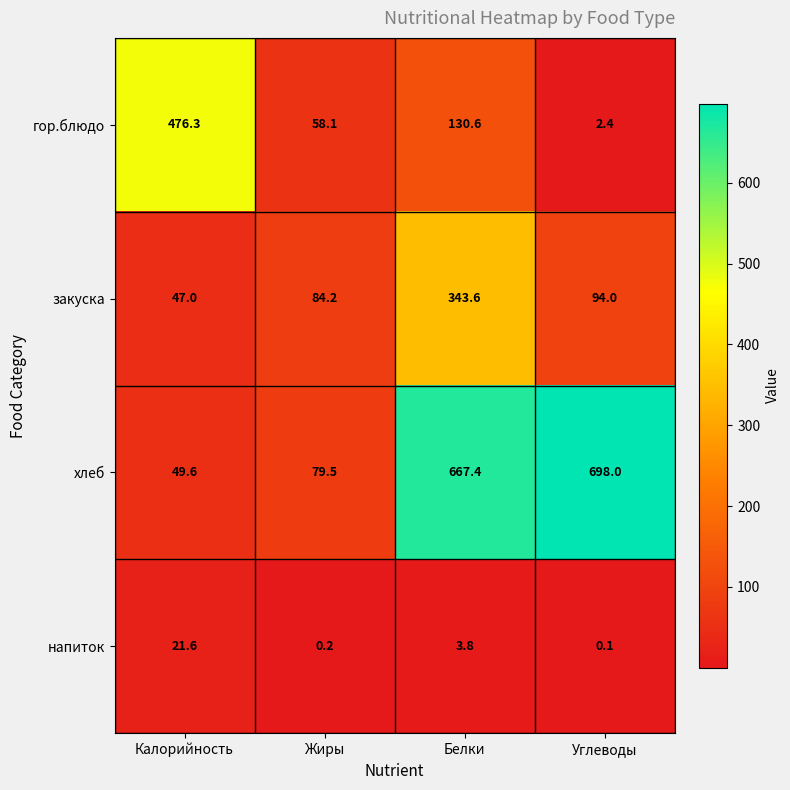

What is the difference between the maximum and minimum values in the закуска series?

296.6